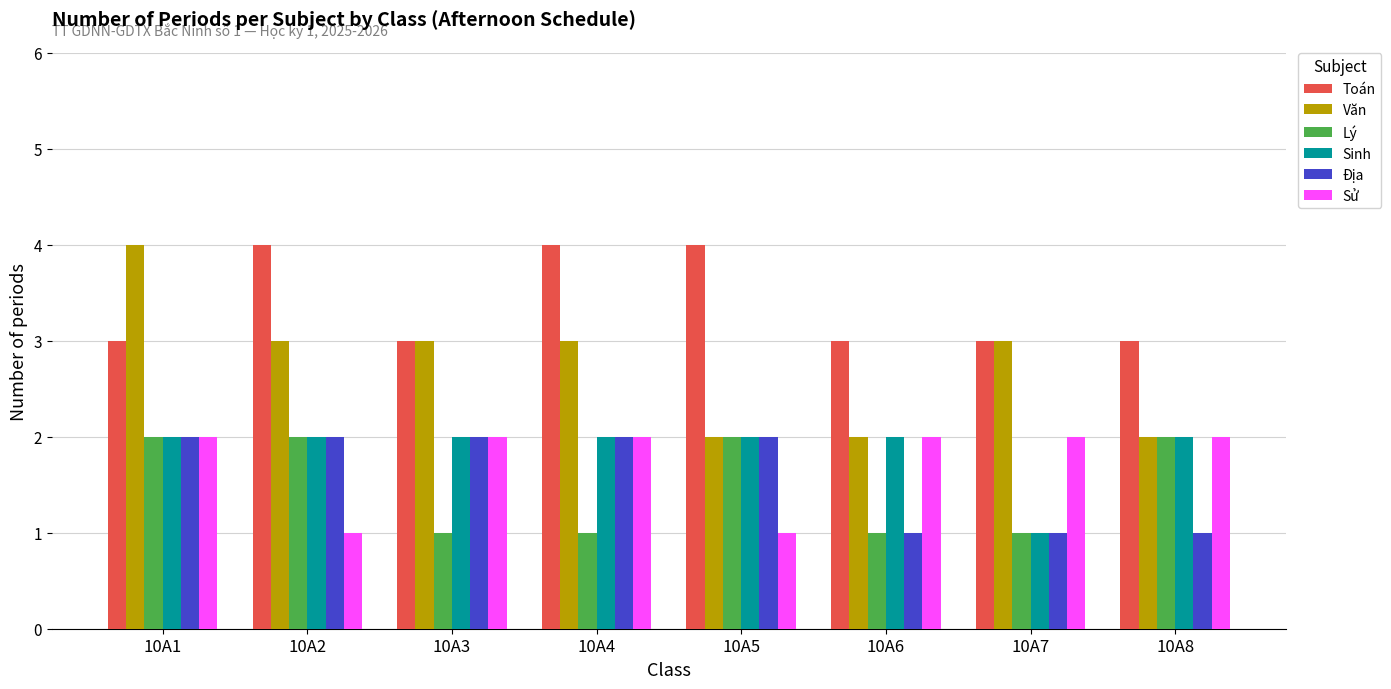

Which series has the largest total across all categories?

Toán